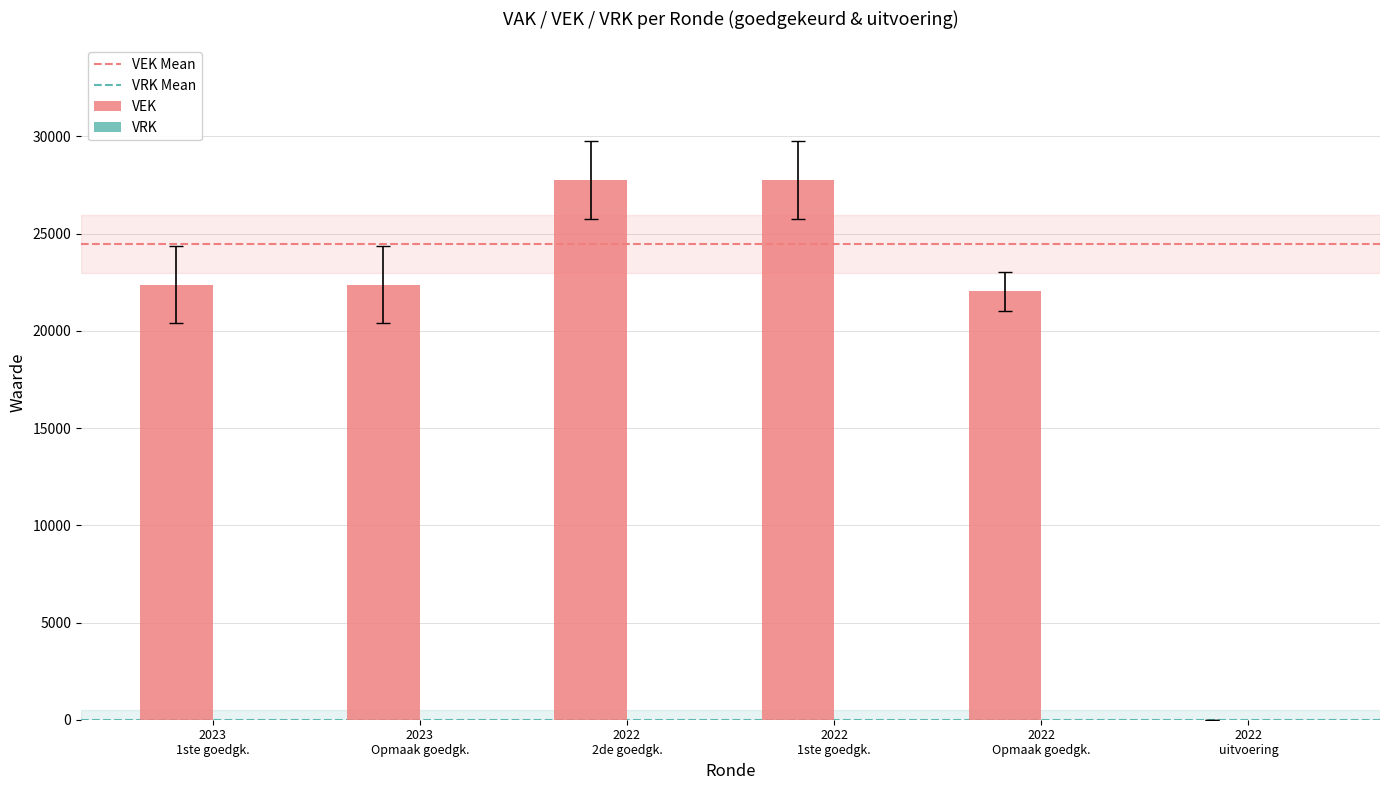

Reading left to right, list all the values displayed in this chart.

22384	22384	27742	27742	22040	0